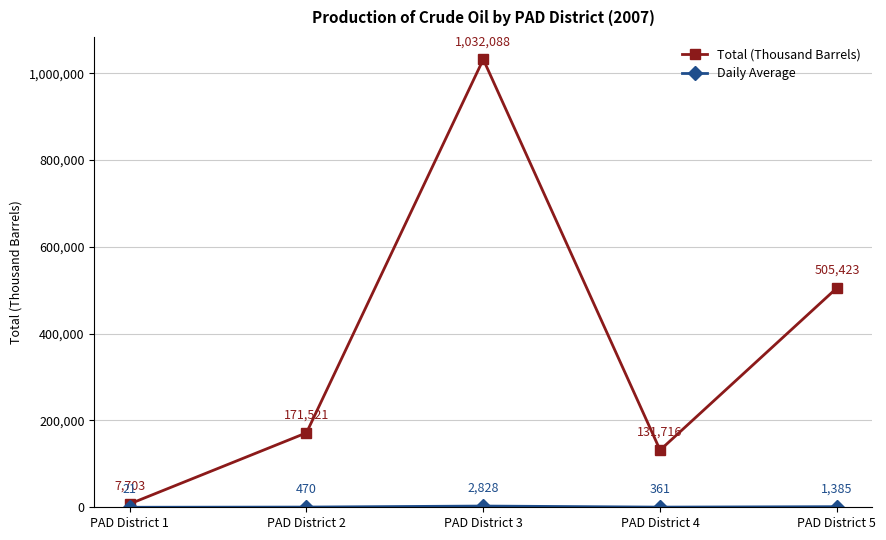

Does the chart display data point markers on the line(s)?

Yes